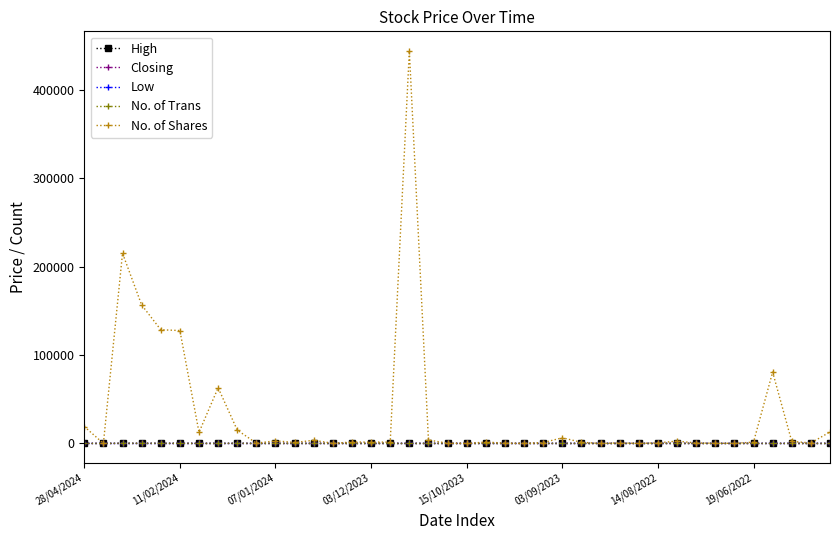

How many categories are shown in the chart?

40